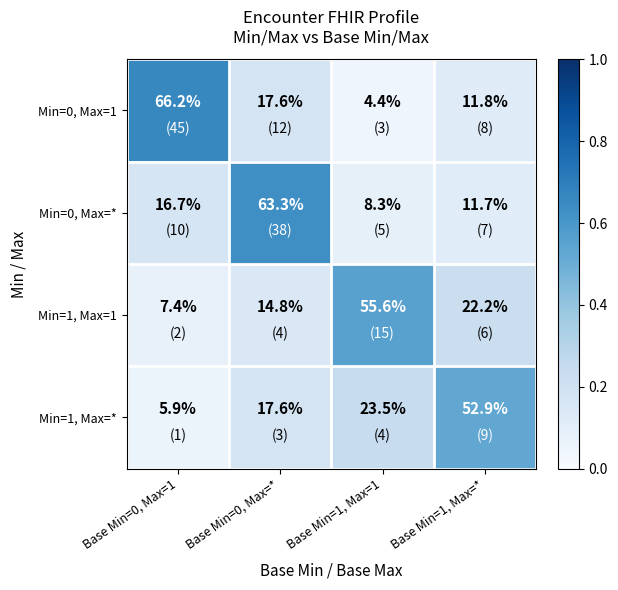

At how many categories does at least one series exceed 32?

4